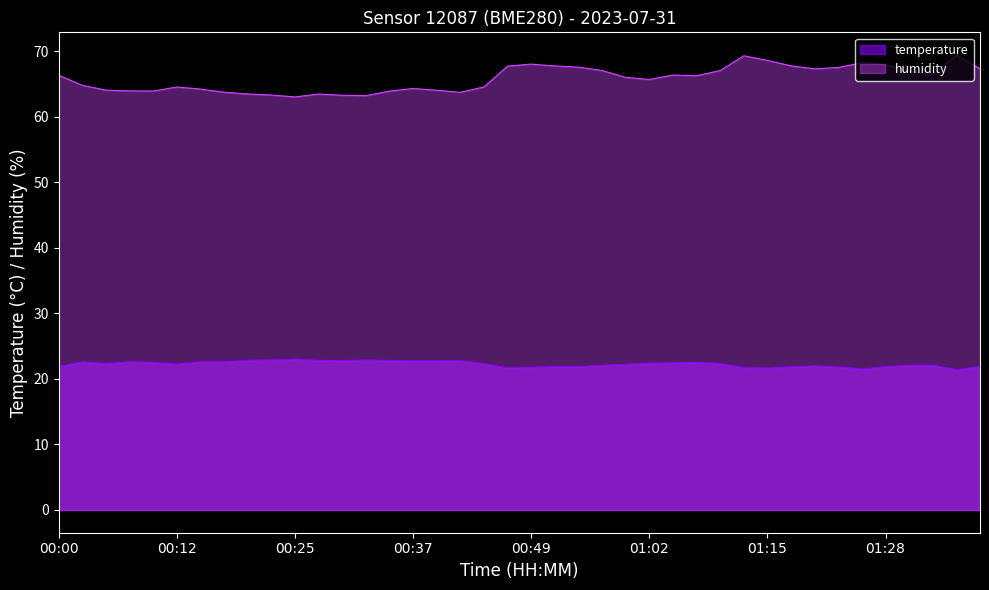

True or false: temperature and humidity intersect in this chart.

False